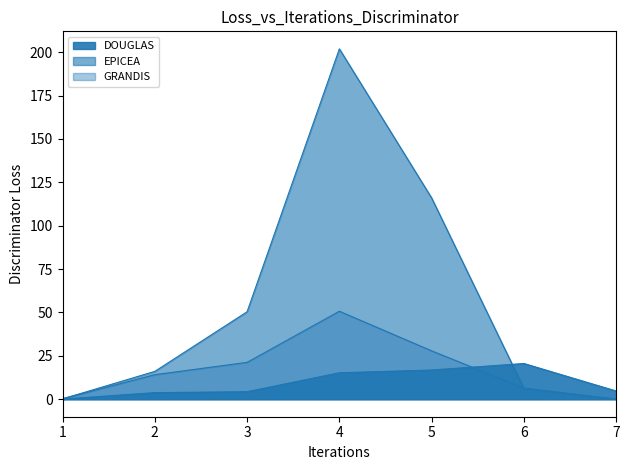

True or false: EPICEA and GRANDIS cross at least once.

True